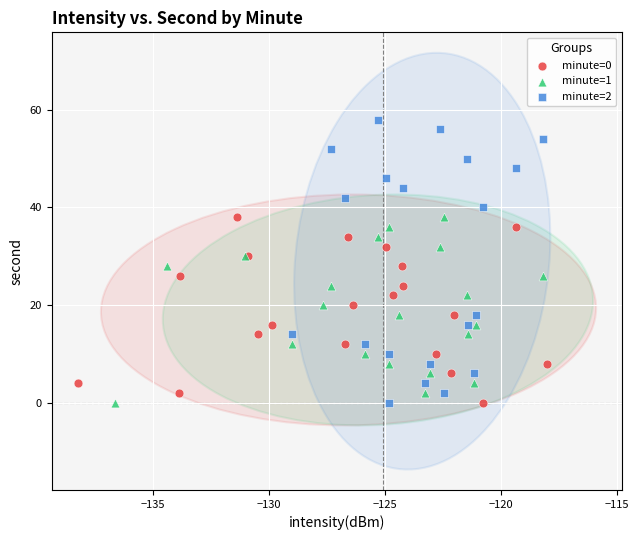

Which series contains the highest Y value?

minute=2